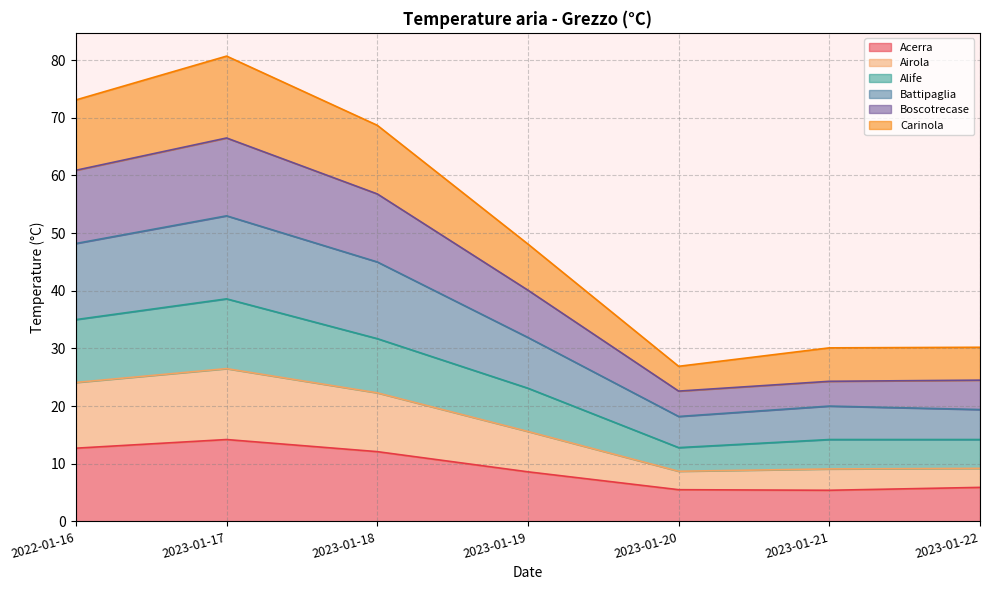

At how many categories does at least one series exceed 5?

7